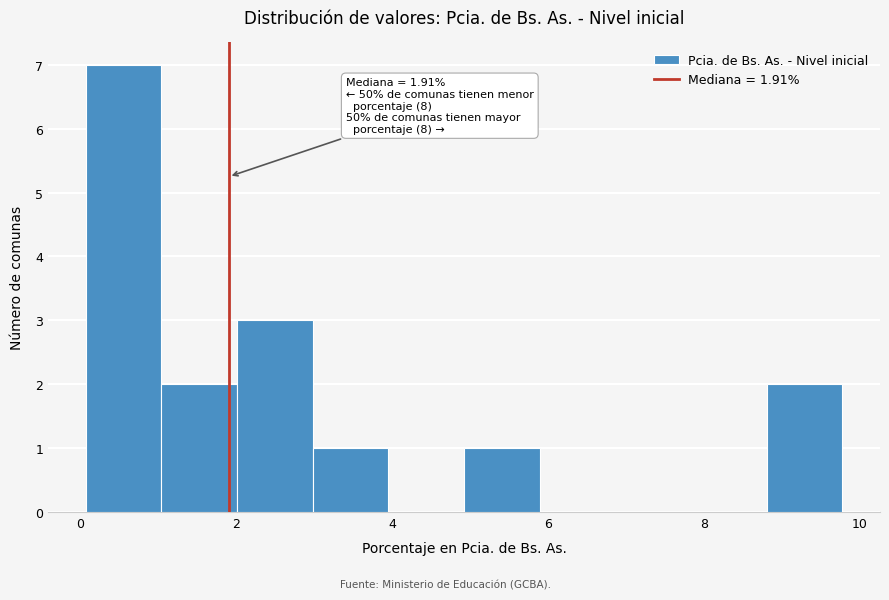

Which range on the x-axis has the tallest bar?

0.0 to 1.0